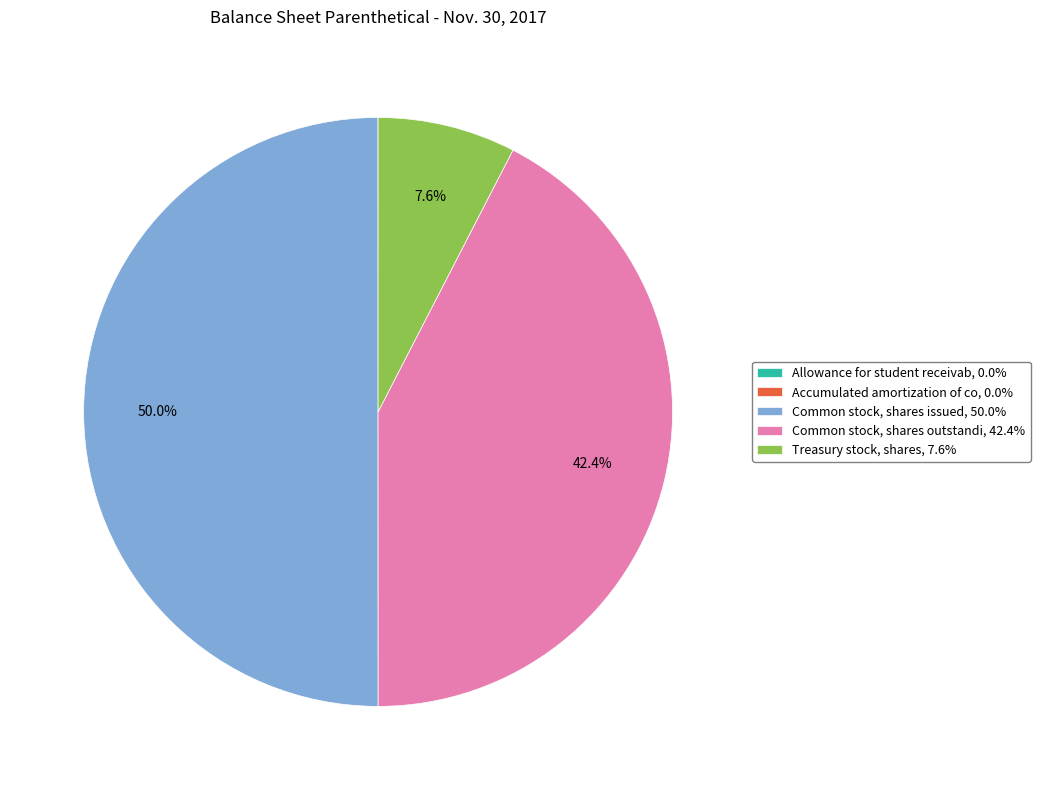

What percentage is NOT represented by Common stock, shares issued, 50.0%?

50.0%